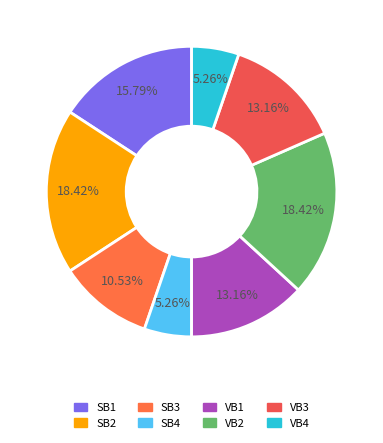

True or false: SB1 accounts for 16% of the total.

True